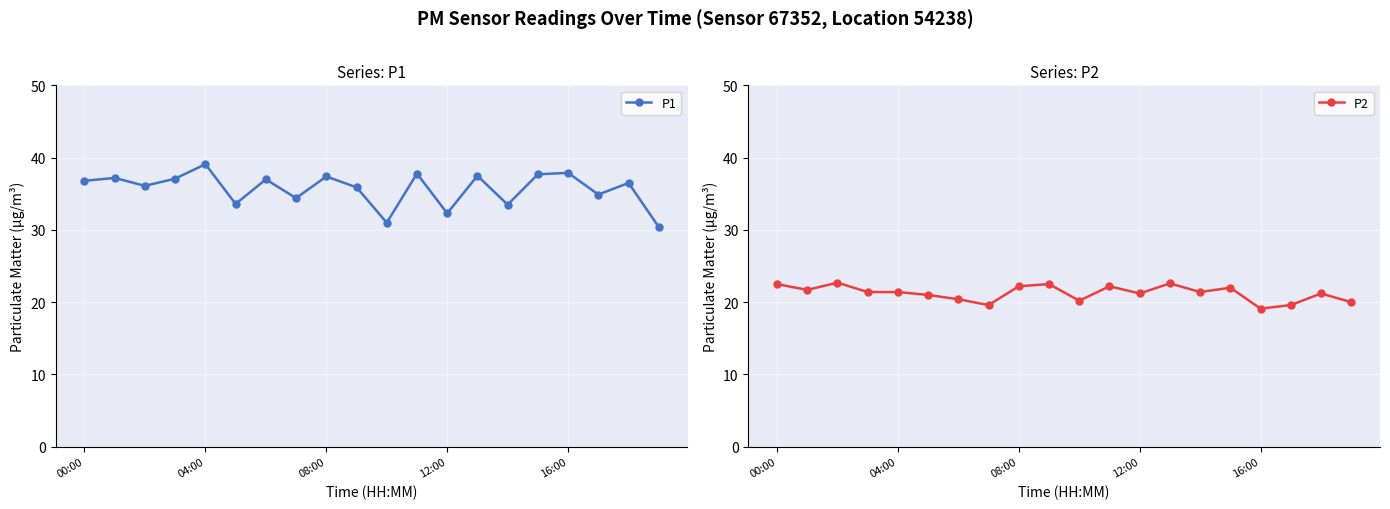

What are all the series names shown in the legend?

P1, P2